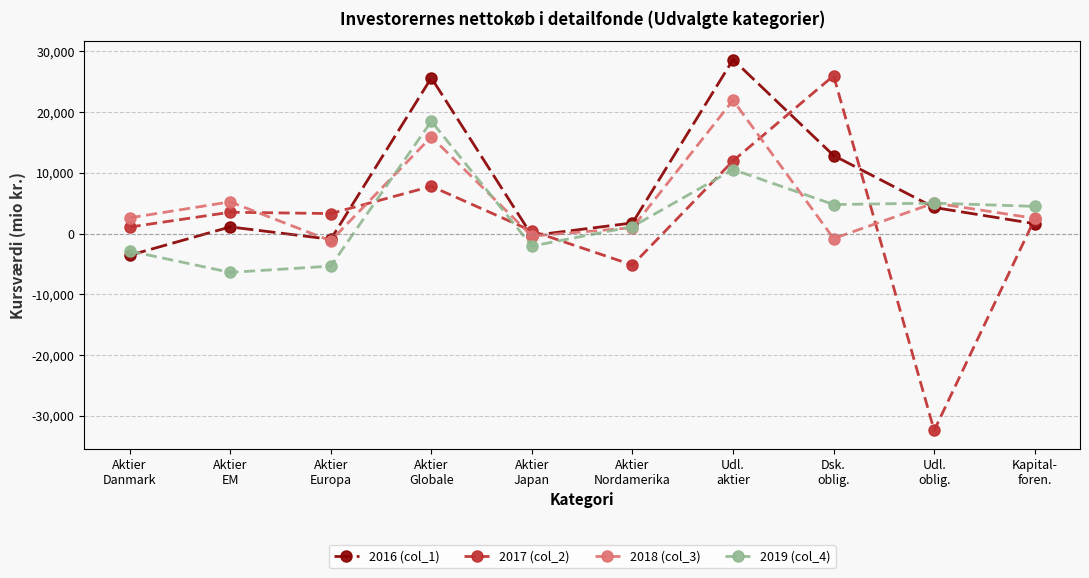

What is the greatest value displayed?

28638.0